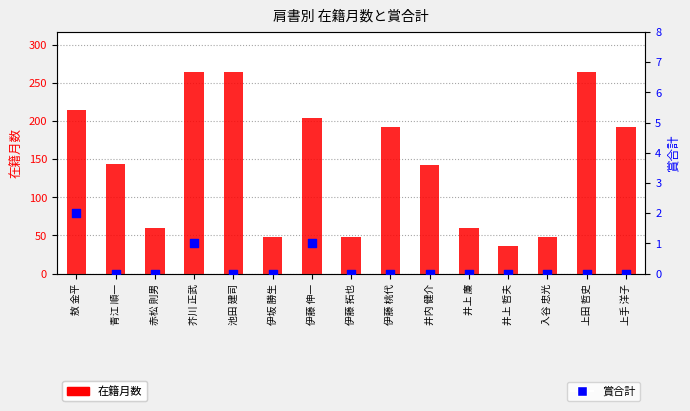

Which series has the largest total across all categories?

在籍月数